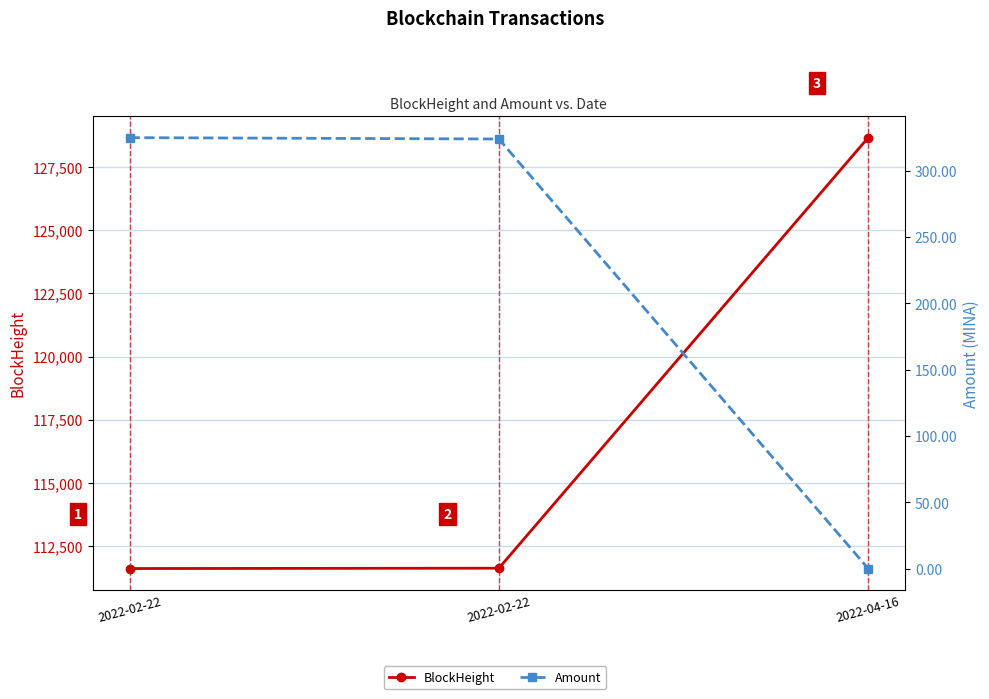

Is the value of BlockHeight at 2022-02-22 greater than the value of Amount at 2022-02-22?

Yes